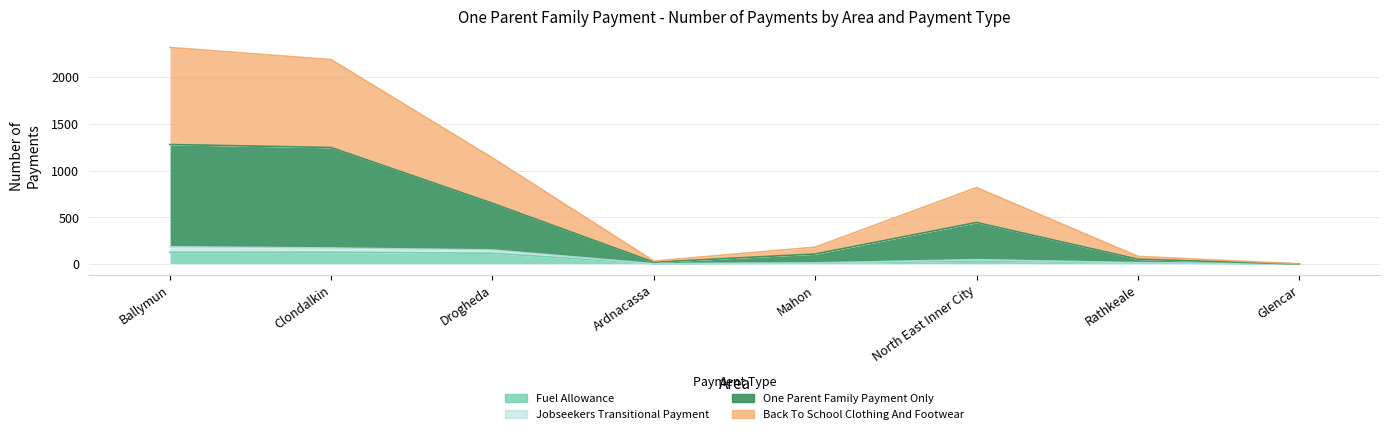

Which category has the lowest value in the Back To School Clothing And Footwear series?

Glencar